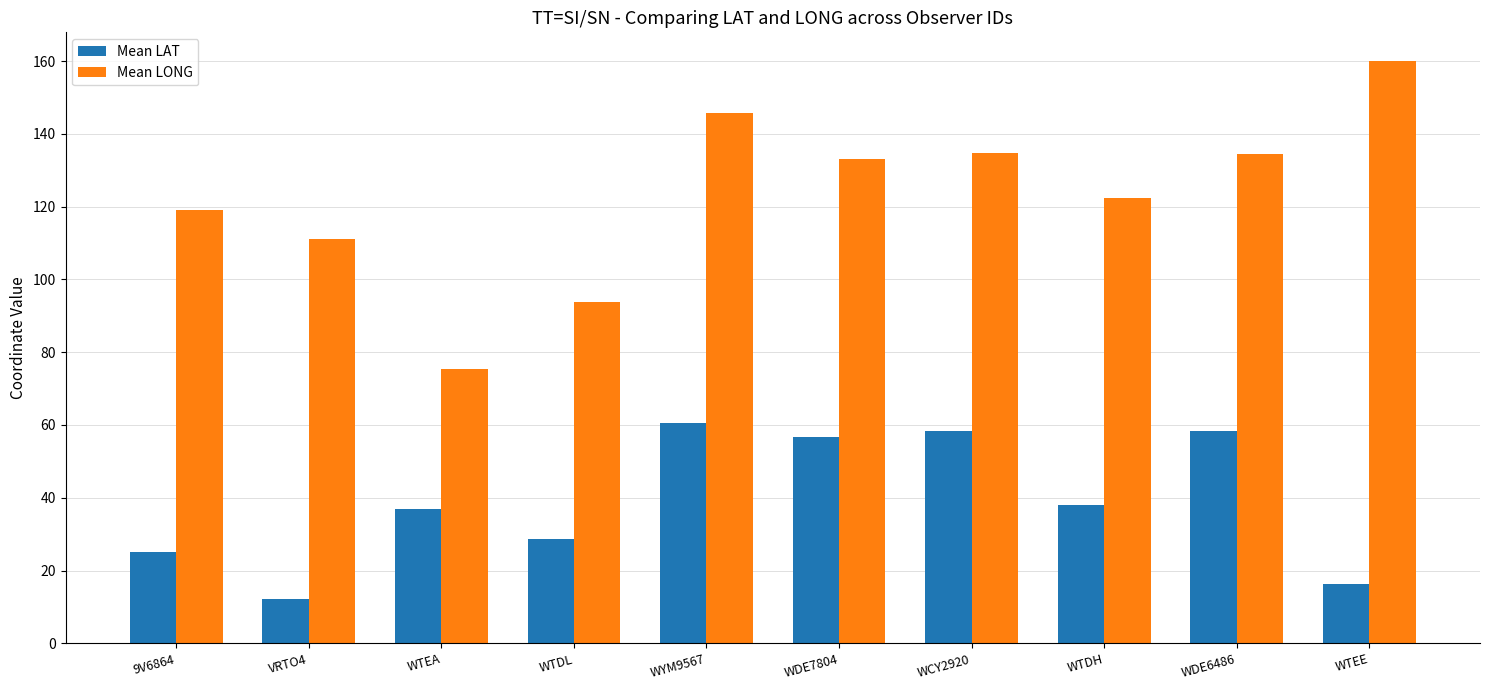

The value of Mean LONG at WTDL is 93.7. True or false?

True